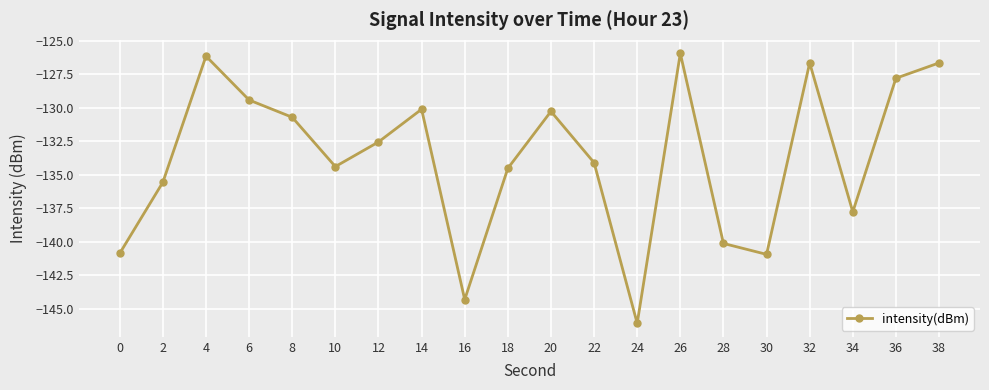

What is the change in value from 12 to 26?

+6.6